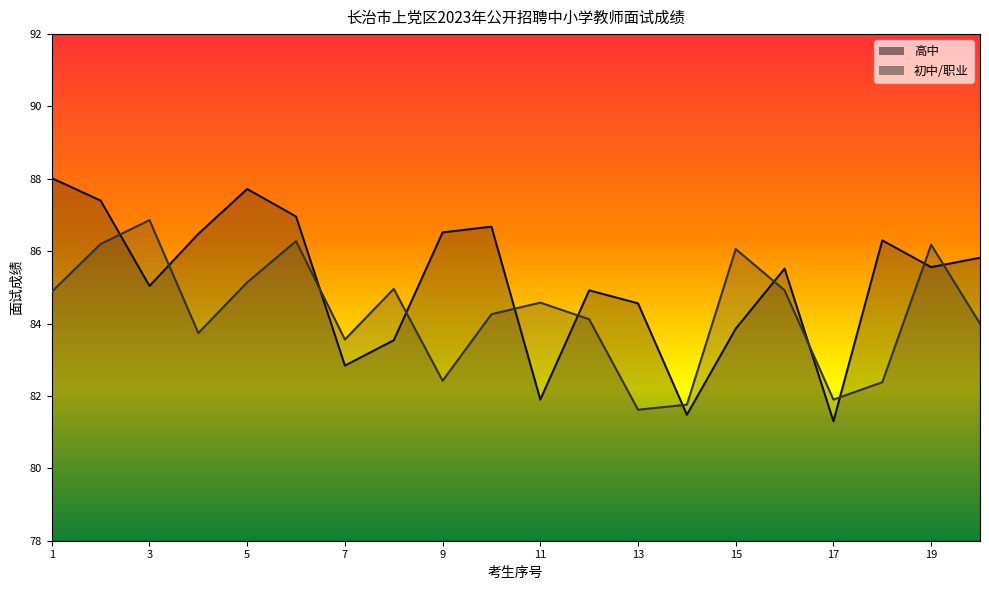

How many lines are shown in the chart?

2